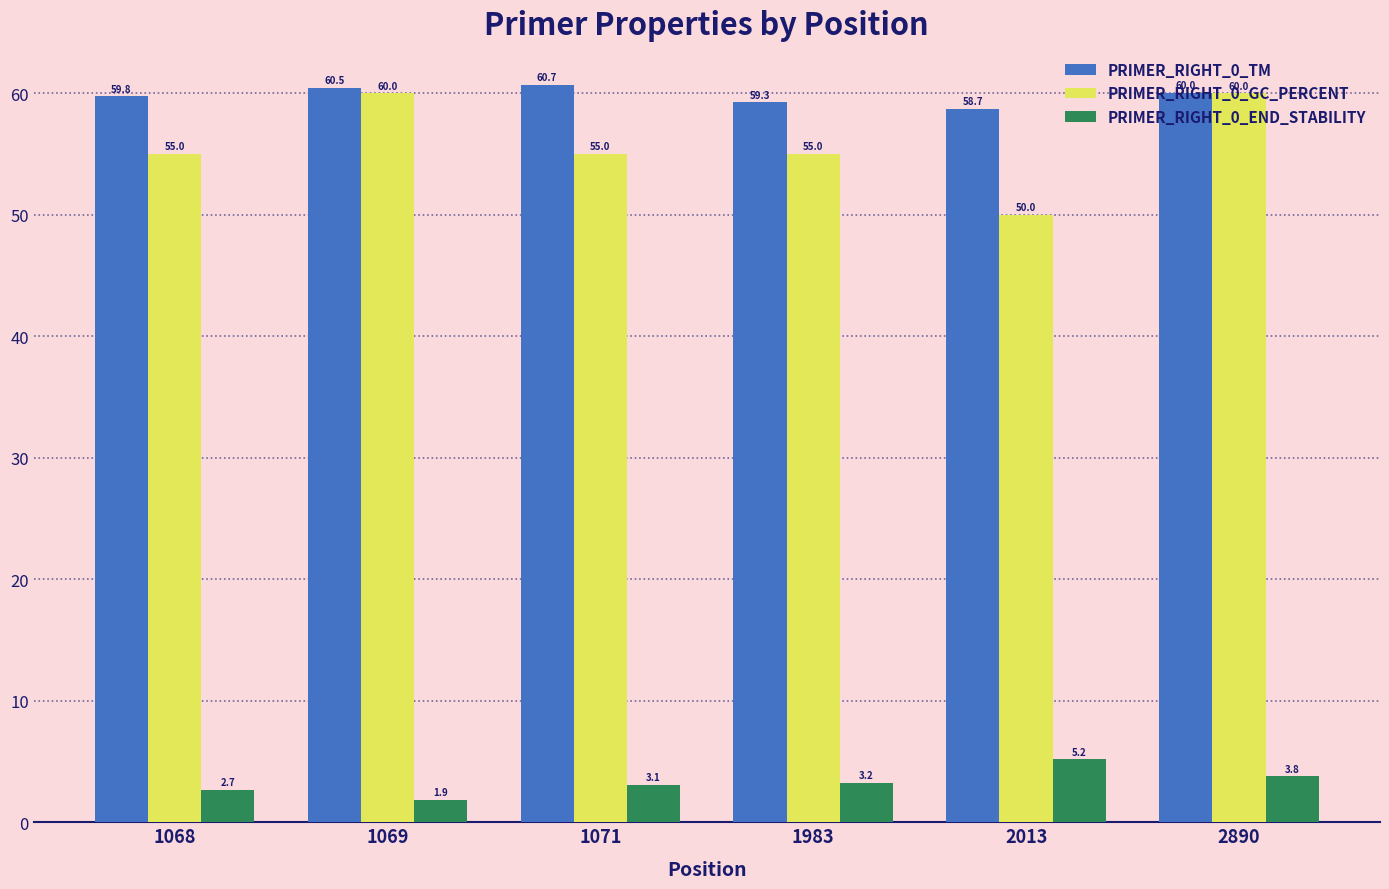

List the labels in order of PRIMER_RIGHT_0_END_STABILITY value, smallest first.

1069, 1068, 1071, 1983, 2890, 2013